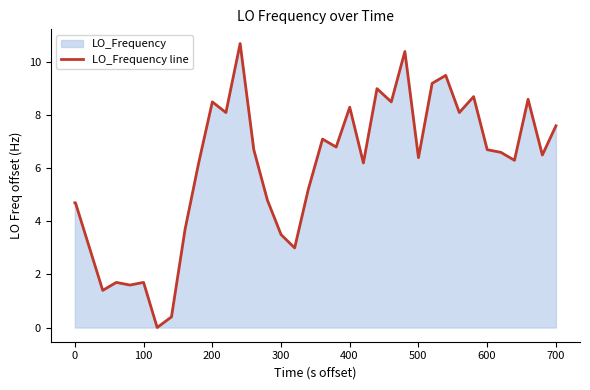

How many interior local peaks (higher than both neighbors) does the data have?

11